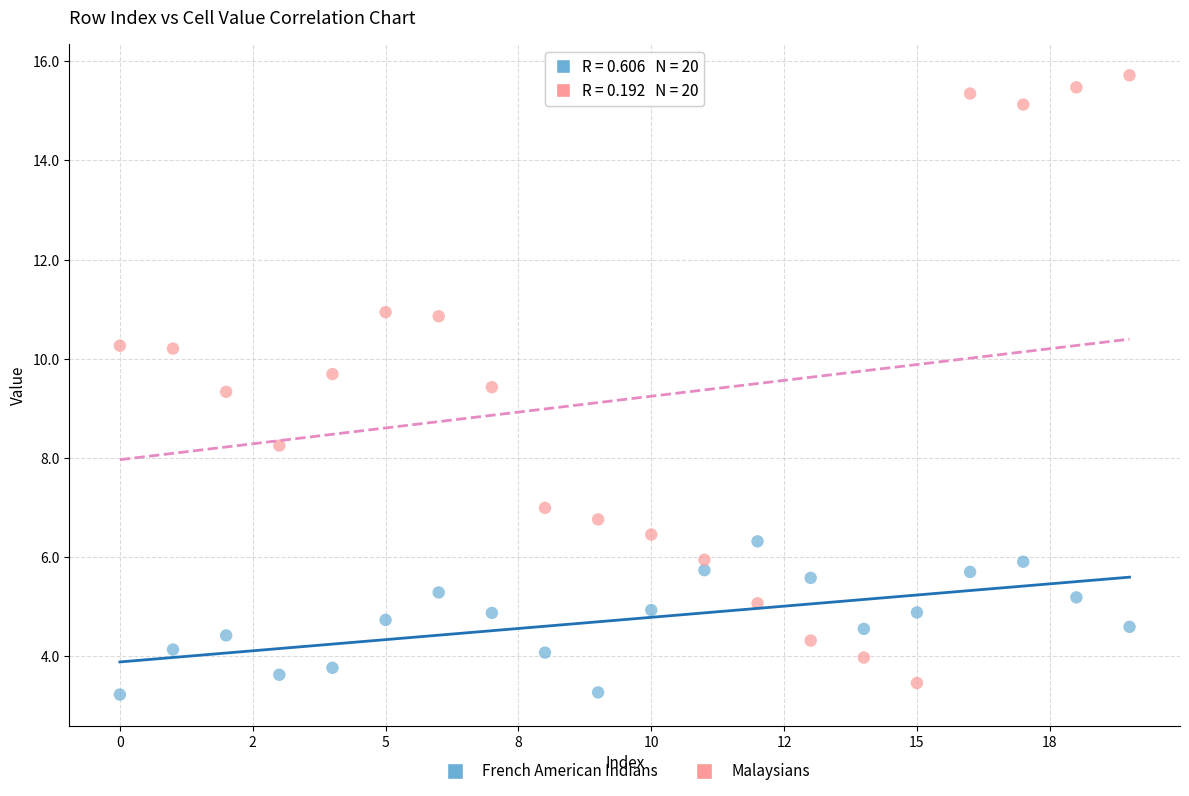

Which series contains the highest Y value?

Malaysians